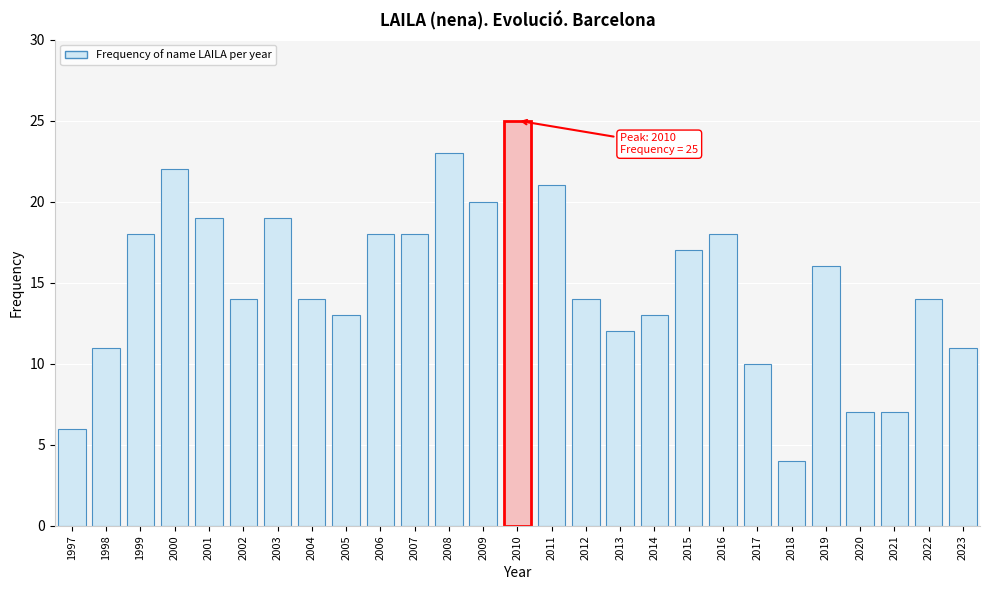

Reading left to right, extract all data points from this chart.

1997=6	1998=11	1999=18	2000=22	2001=19	2002=14	2003=19	2004=14	2005=13	2006=18	2007=18	2008=23	2009=20	2010=25	2011=21	2012=14	2013=12	2014=13	2015=17	2016=18	2017=10	2018=4	2019=16	2020=7	2021=7	2022=14	2023=11